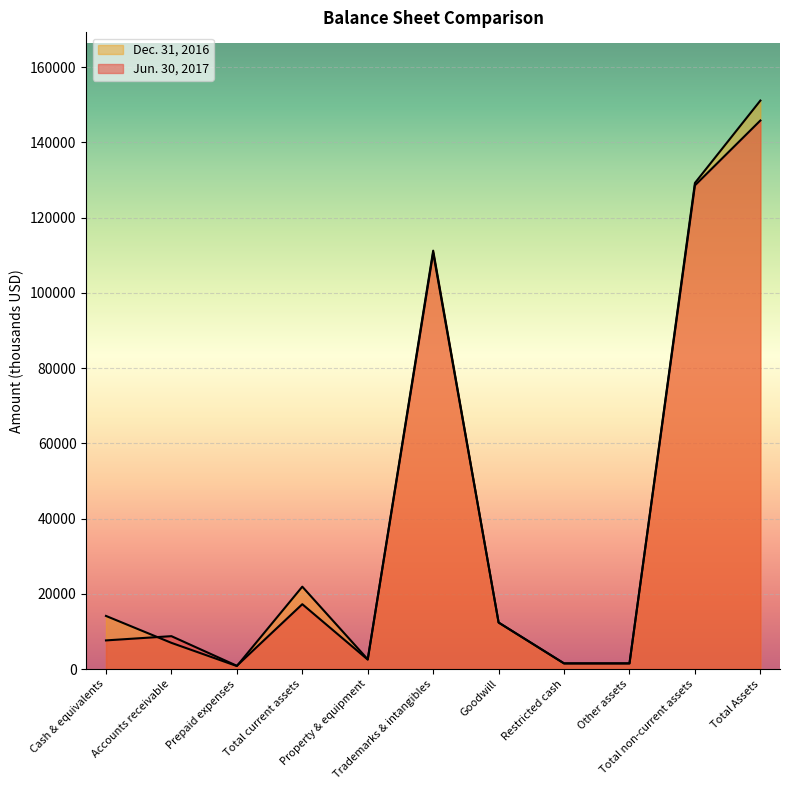

Which series ends up on top after the final intersection of Jun. 30, 2017 and Dec. 31, 2016?

Dec. 31, 2016